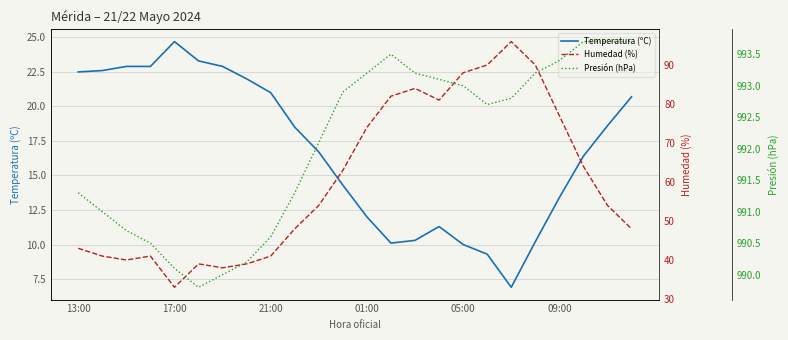

How many interior local peaks does the Humedad (%) series have?

4